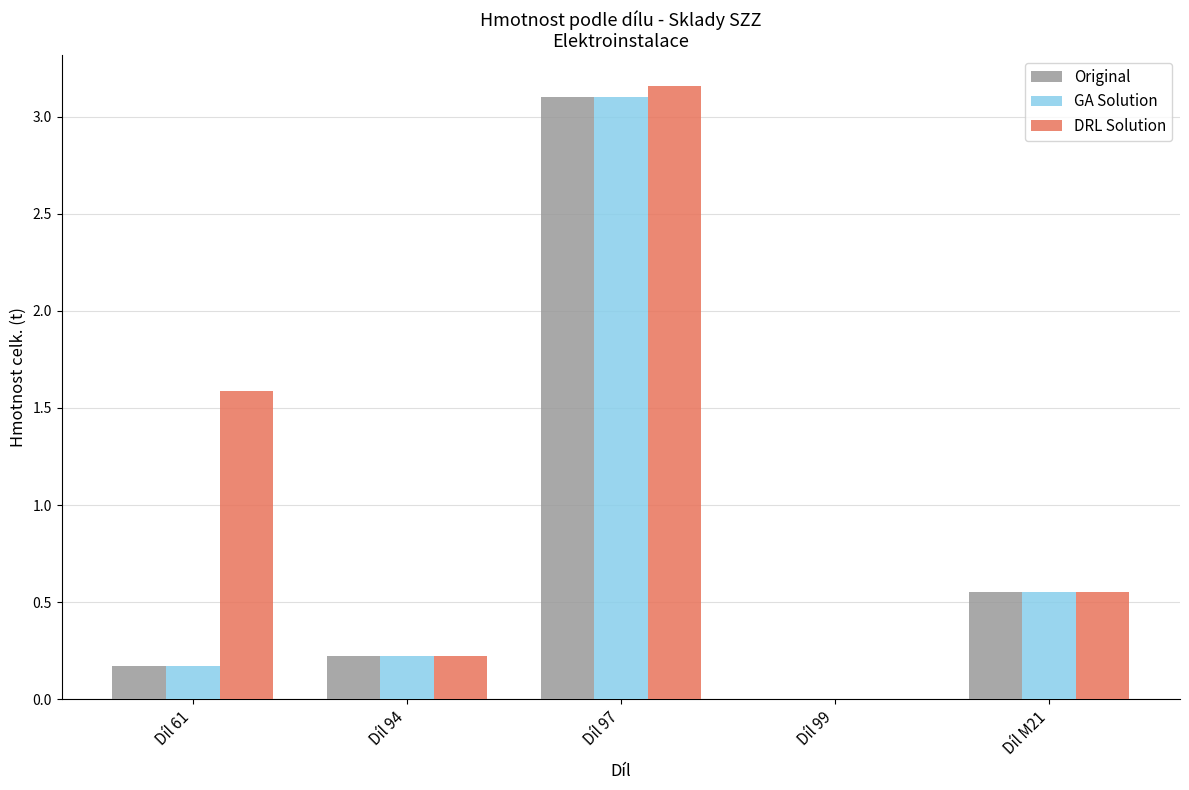

Count the number of data series in this chart.

3